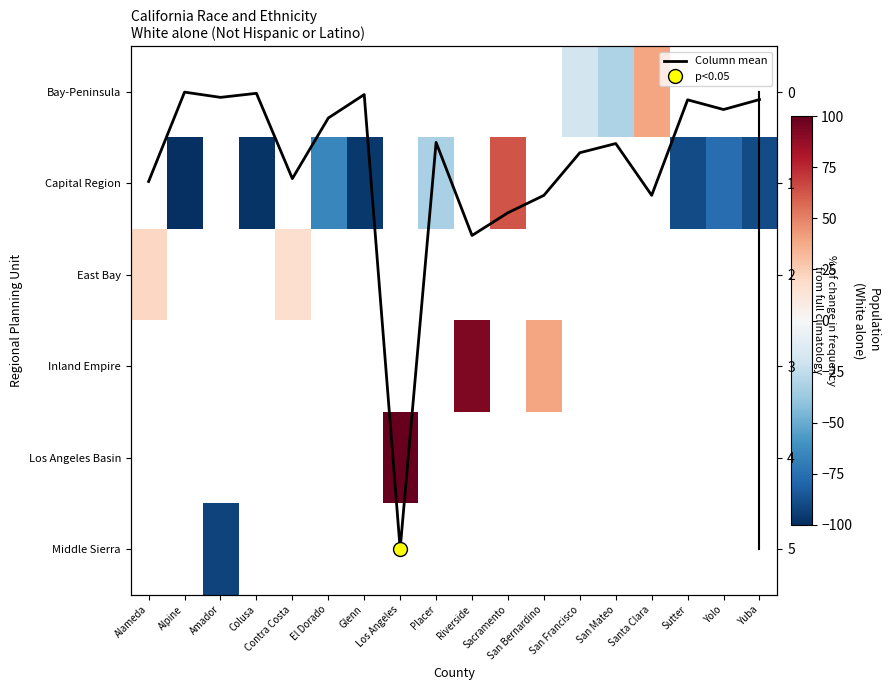

List the series in order of their peak value, lowest first.

Column mean, Bay-Peninsula, Capital Region, East Bay, Inland Empire, Los Angeles Basin, Middle Sierra